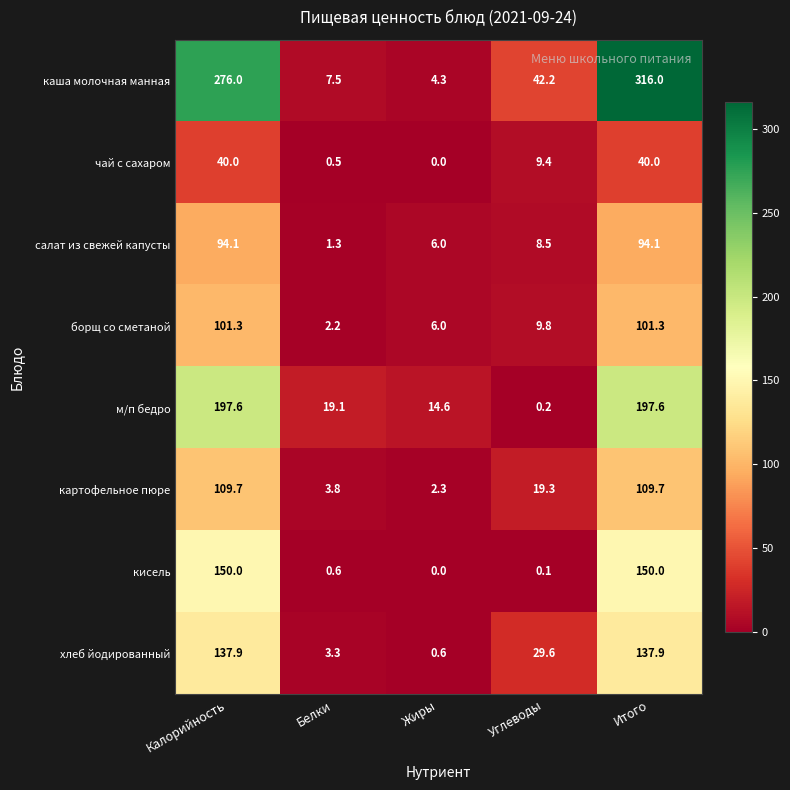

At which label does каша молочная манная first exceed 42?

Калорийность